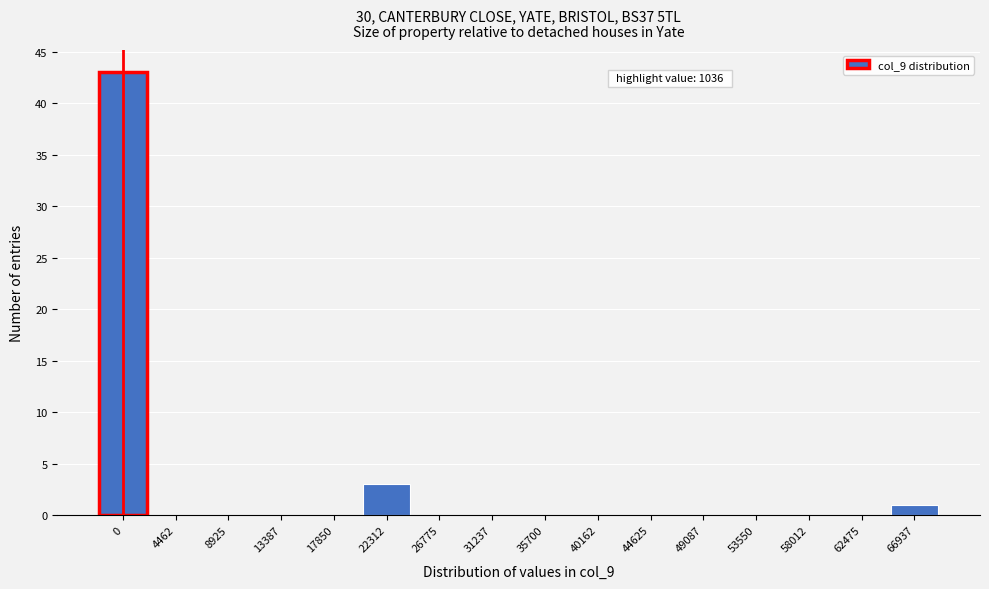

Reading right to left, extract all data points from this chart.

66937=1	62475=0	58012=0	53550=0	49087=0	44625=0	40162=0	35700=0	31237=0	26775=0	22312=3	17850=0	13387=0	8925=0	4462=0	0=43